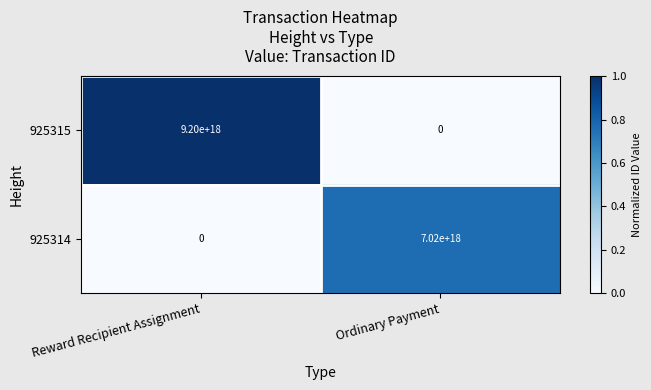

At which category is the sum across all series the highest?

Reward Recipient Assignment